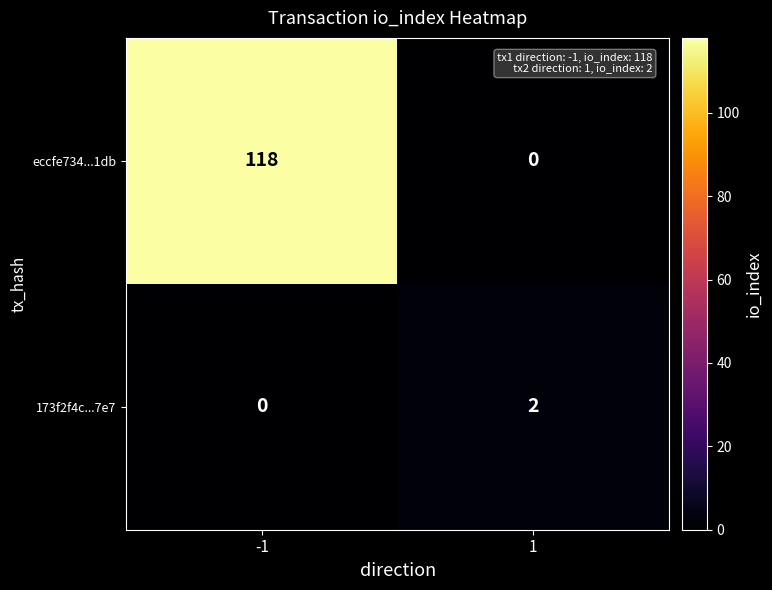

What is the total value across all series at -1?

118